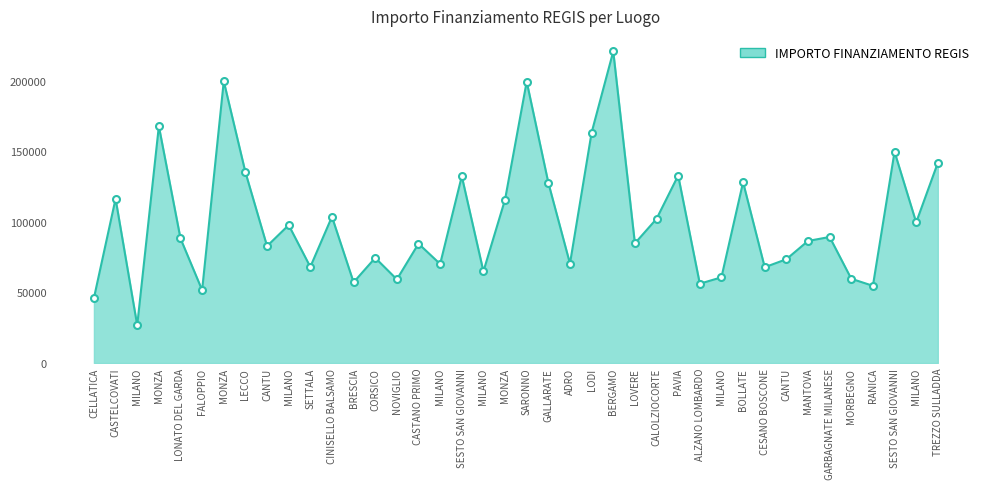

What is the ratio of the value at SETTALA to the value at MANTOVA?

0.8